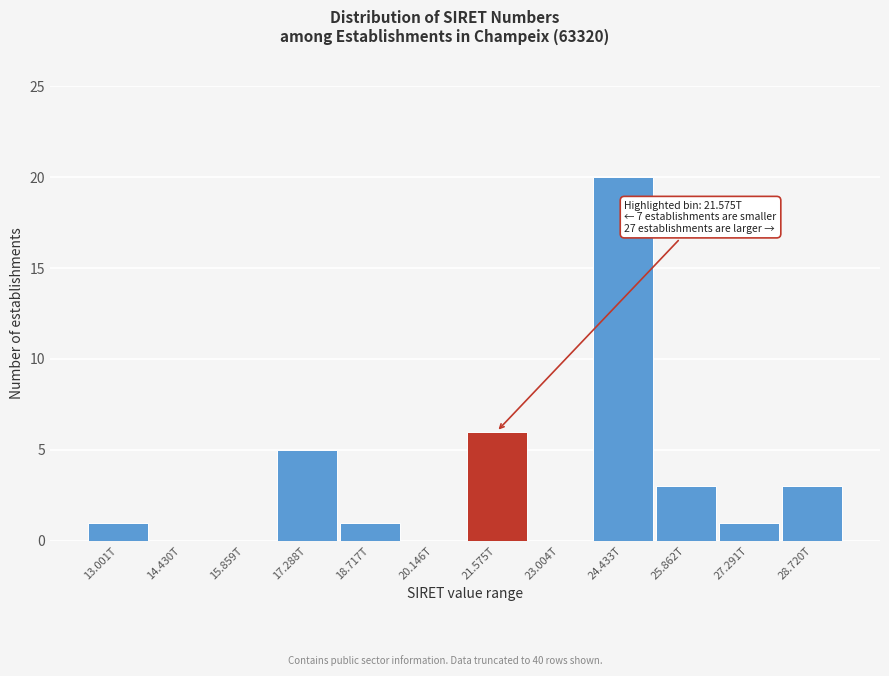

Reading left to right, list all the values displayed in this chart.

13.001T=1	14.430T=0	15.859T=0	17.288T=5	18.717T=1	20.146T=0	21.575T=6	23.004T=0	24.433T=20	25.862T=3	27.291T=1	28.720T=3